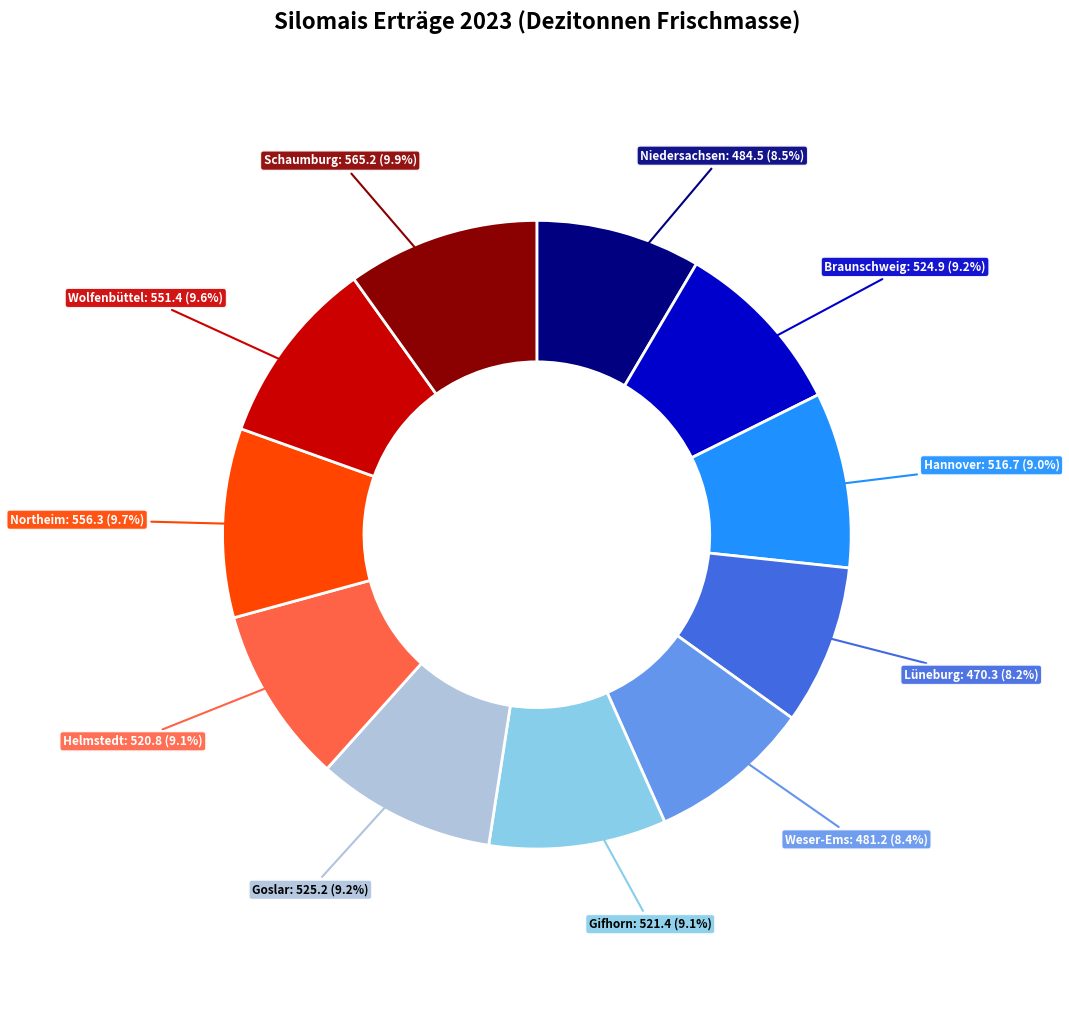

Does any single category account for the majority?

No